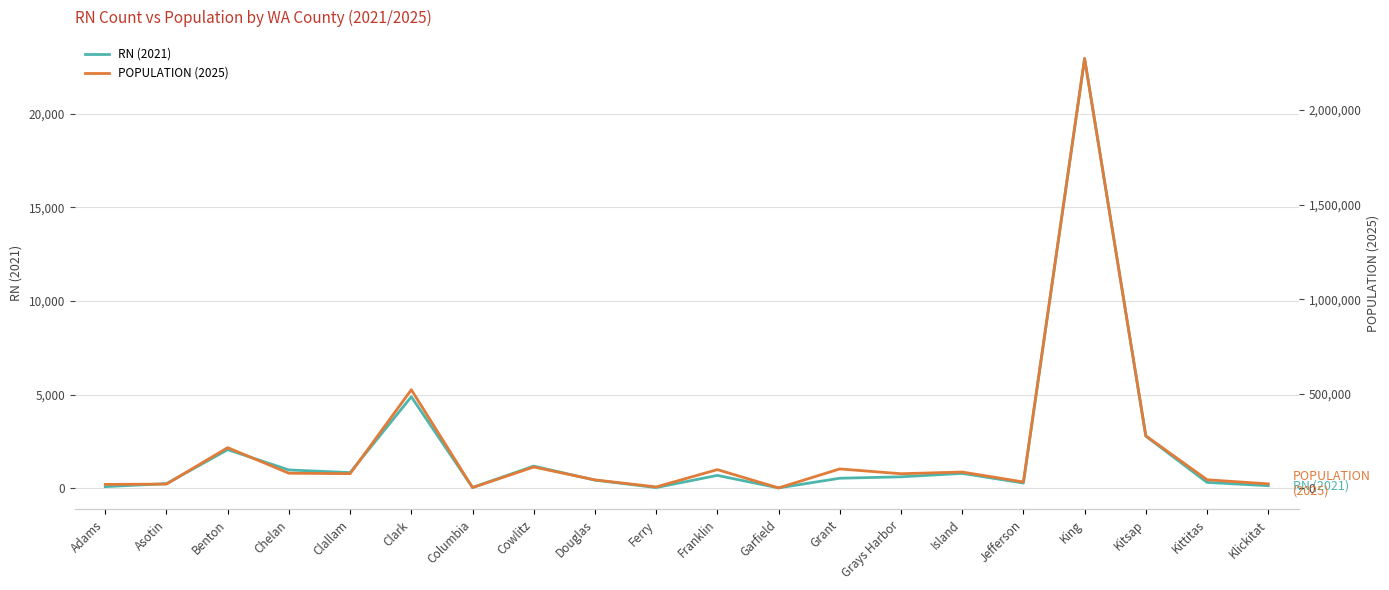

What is the difference between the maximum and minimum values in the POPULATION (2025) series?

2269017